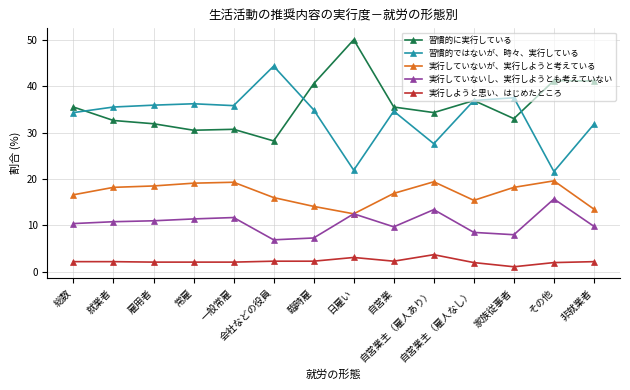

Is it true that 実行していないが、実行しようと考えている equals 12.3 at 一般常雇?

False